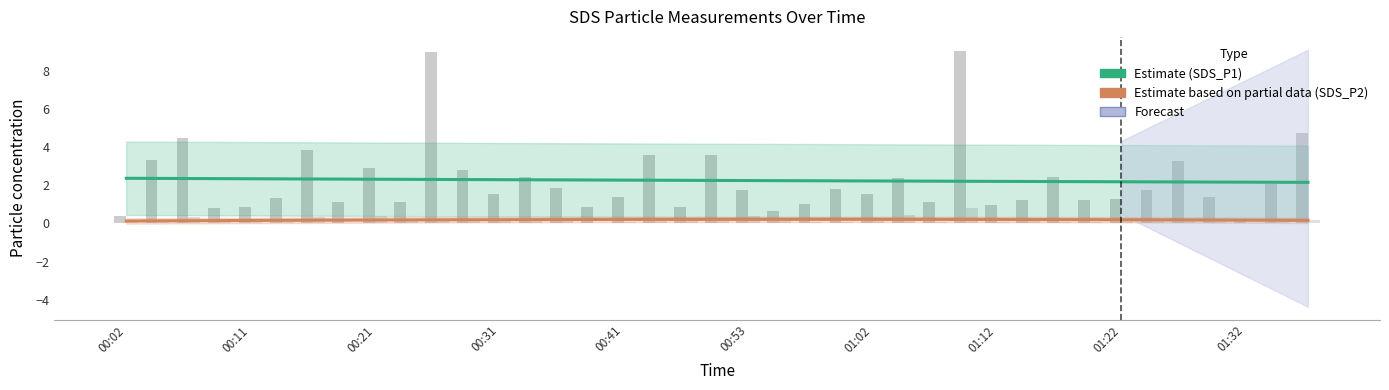

How many values in the SDS_P1 series exceed 1?

30